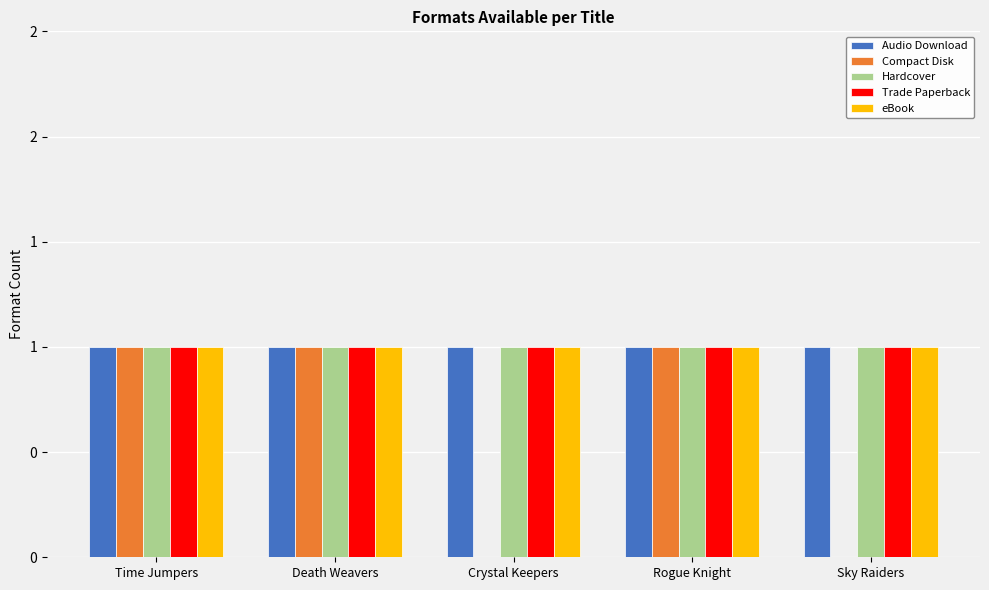

Does the chart contain stacked bars?

No